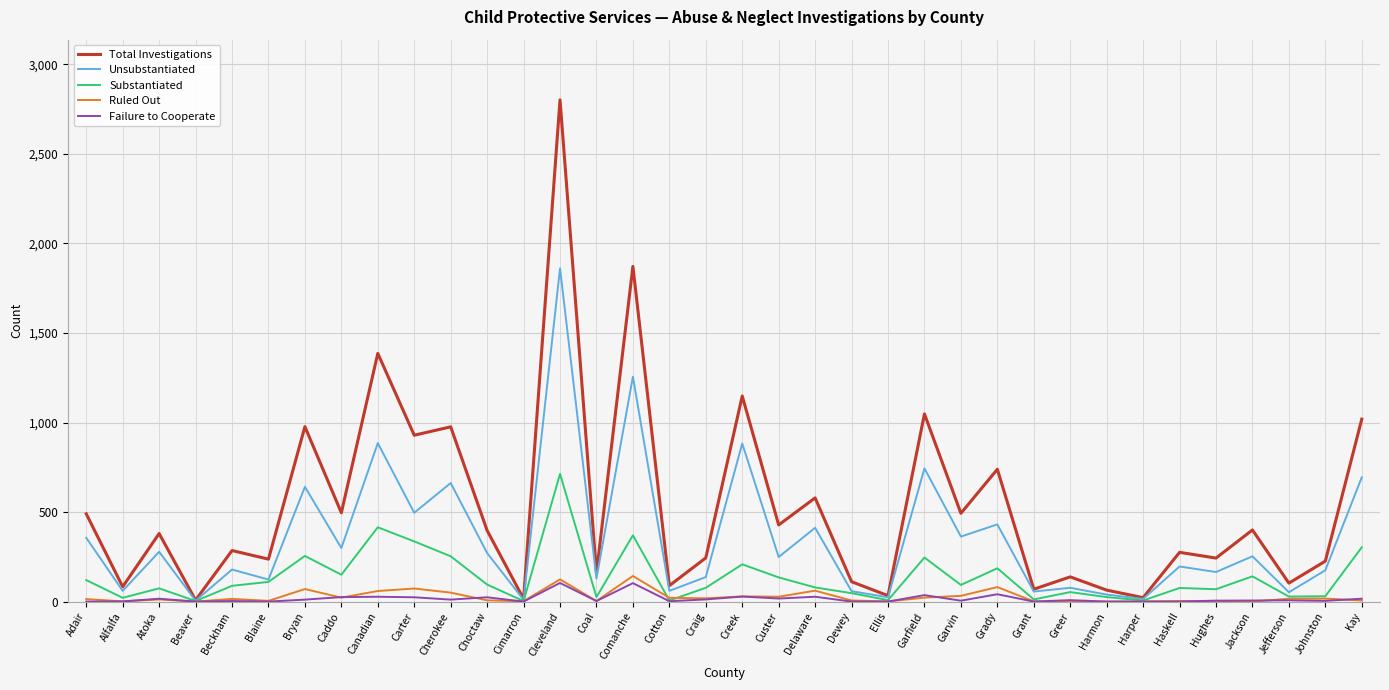

Which series has the largest total across all categories?

Total Investigations